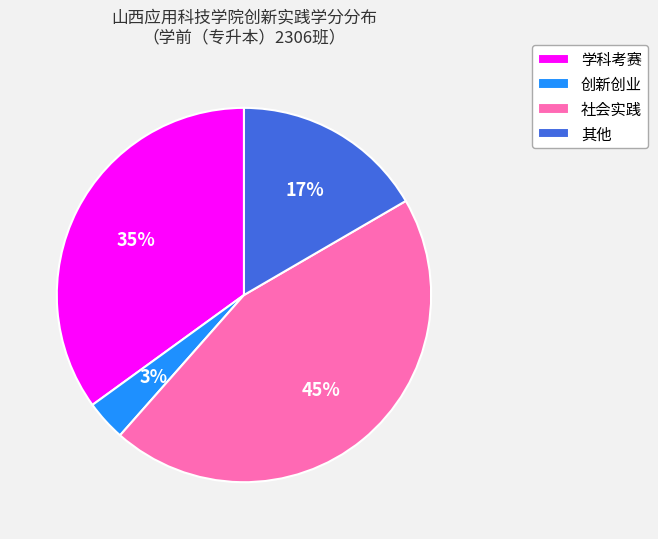

Is there a majority slice in this chart?

No